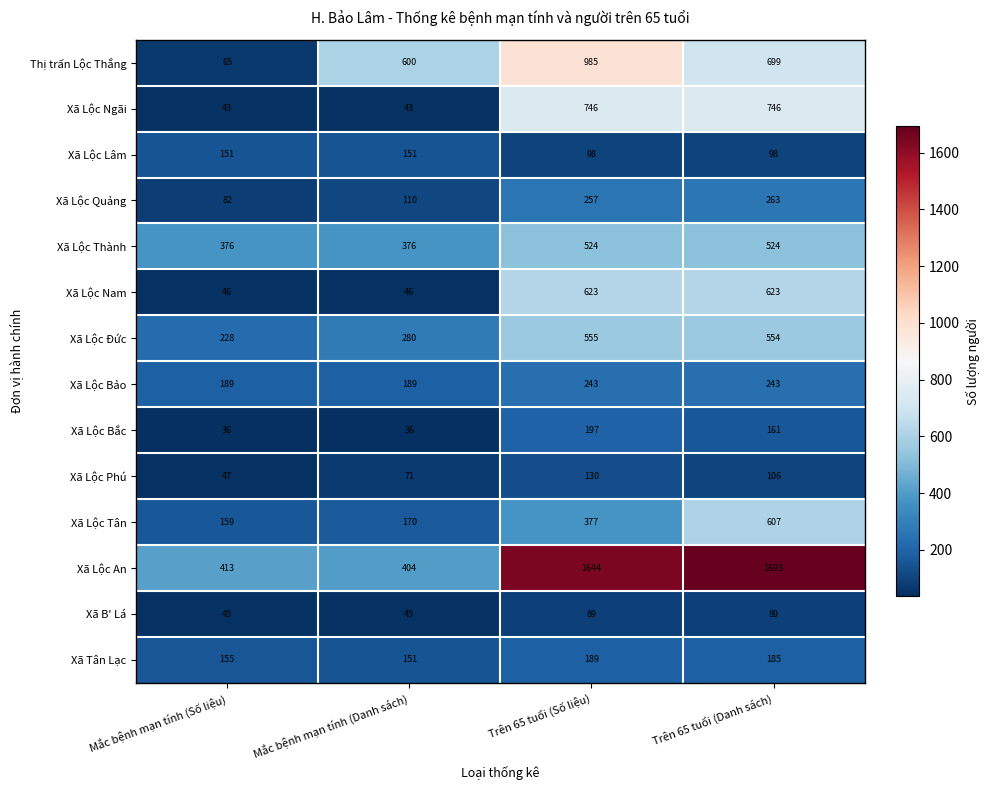

Is it true that Xã Lộc Bảo equals 59 at Trên 65 tuổi (Số liệu)?

False